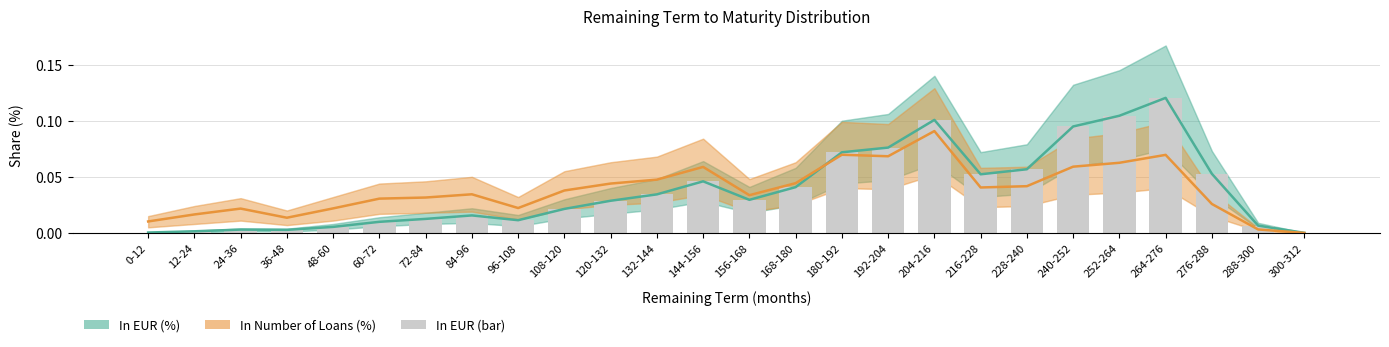

The value of In Number of Loans (%) at 12-24 is 0.0. True or false?

True